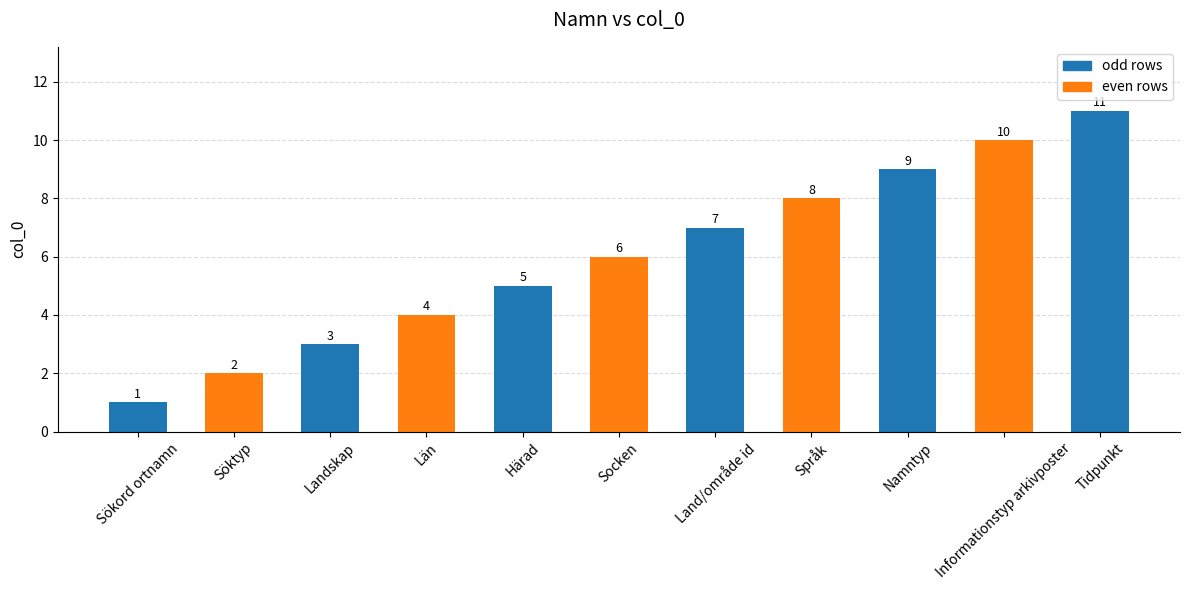

What is the value of the 7th bar from the left?

7